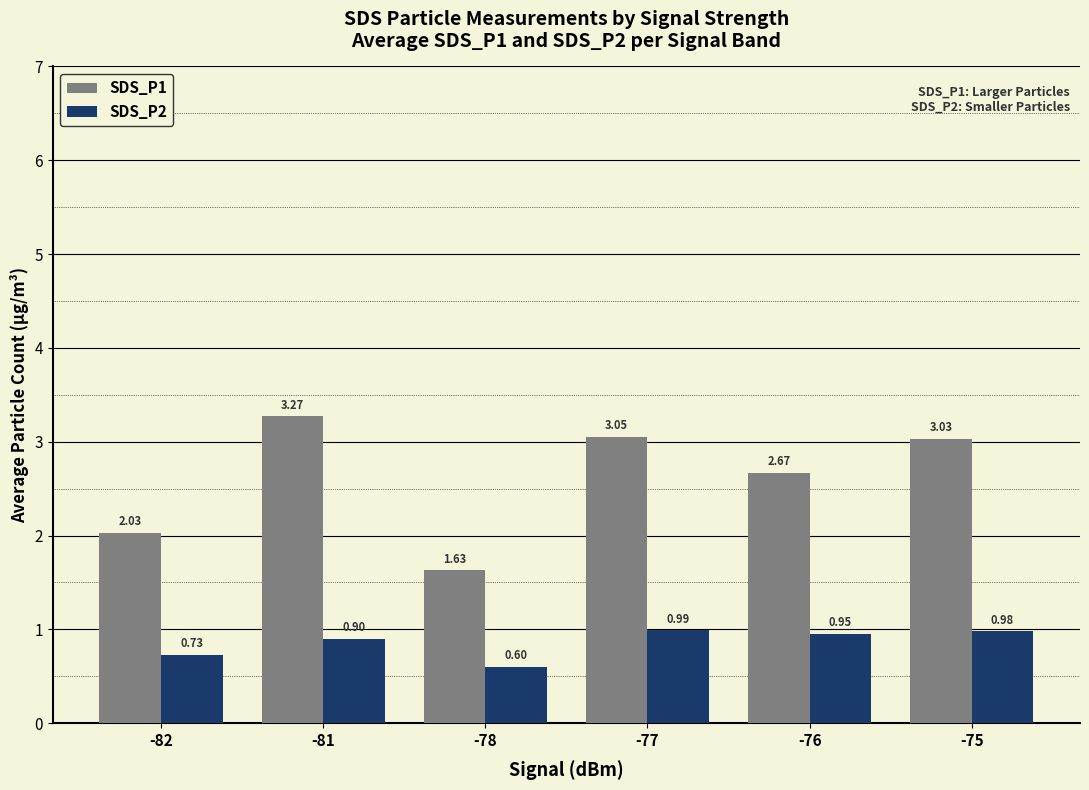

How many data points does each series have?

6